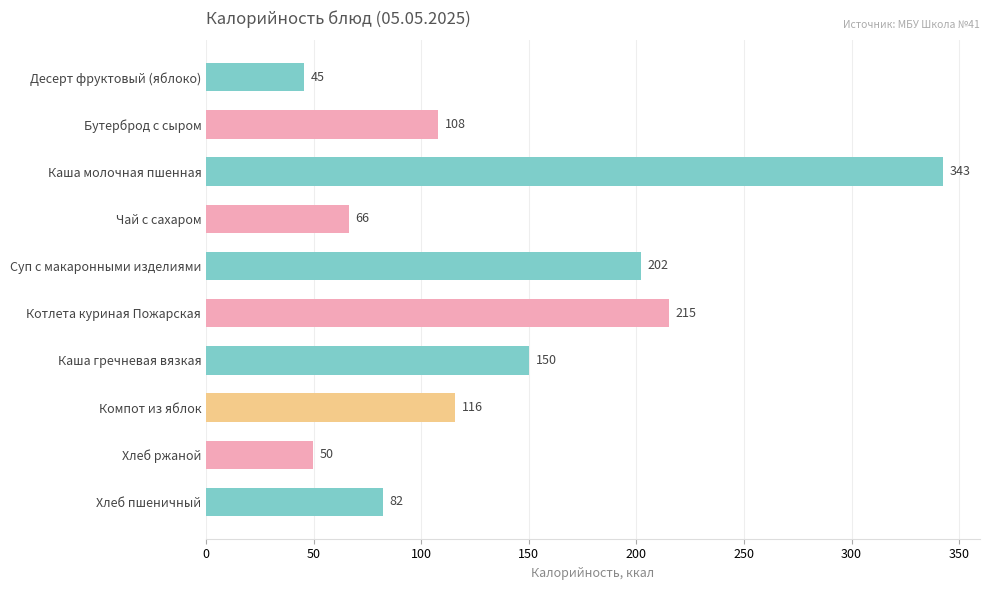

List the labels in order of value, smallest first.

Десерт фруктовый (яблоко), Хлеб ржаной, Чай с сахаром, Хлеб пшеничный, Бутерброд с сыром, Компот из яблок, Каша гречневая вязкая, Суп с макаронными изделиями, Котлета куриная Пожарская, Каша молочная пшенная